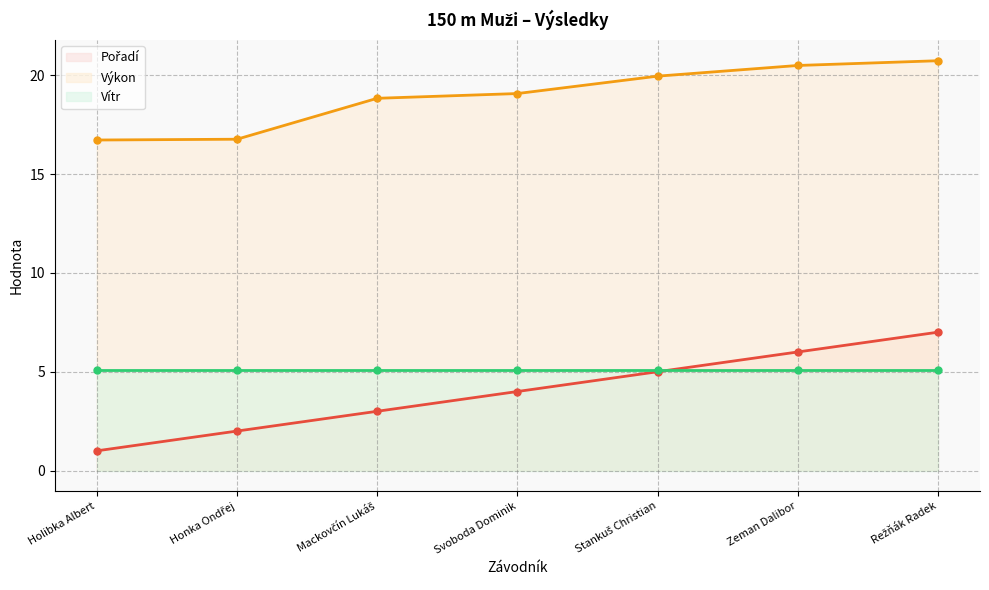

What is the sum of the Pořadí values at Honka Ondřej and Mackovčín Lukáš?

5.0